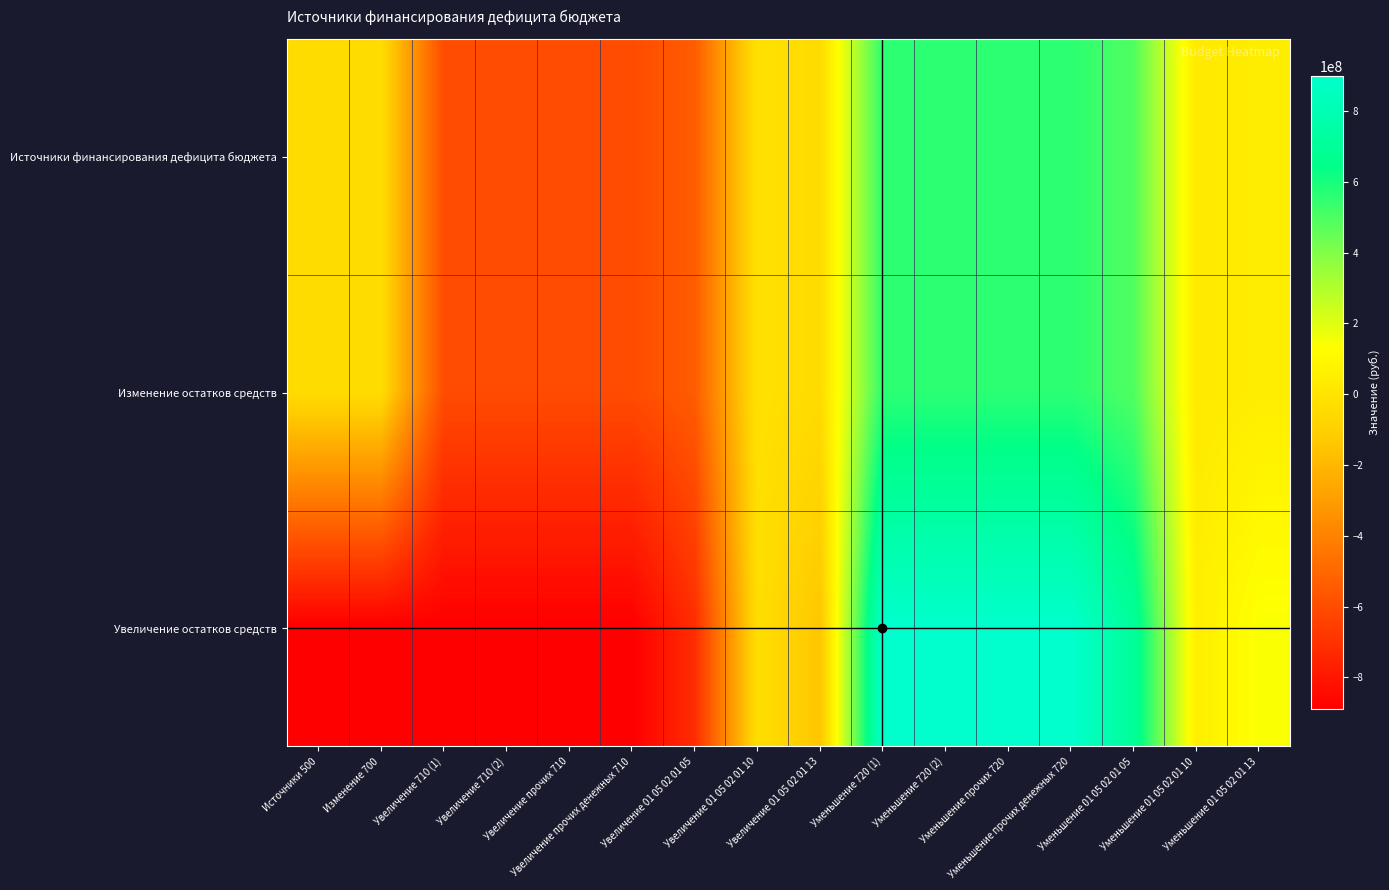

Which category has the highest value across all series?

Уменьшение 720 (1)